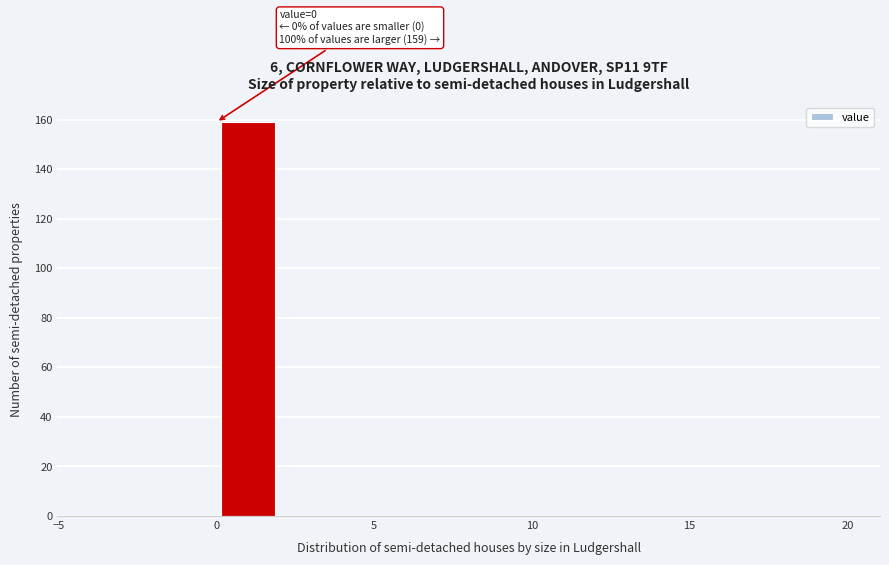

Over which range of the x-axis is the bar tallest?

0 to 2